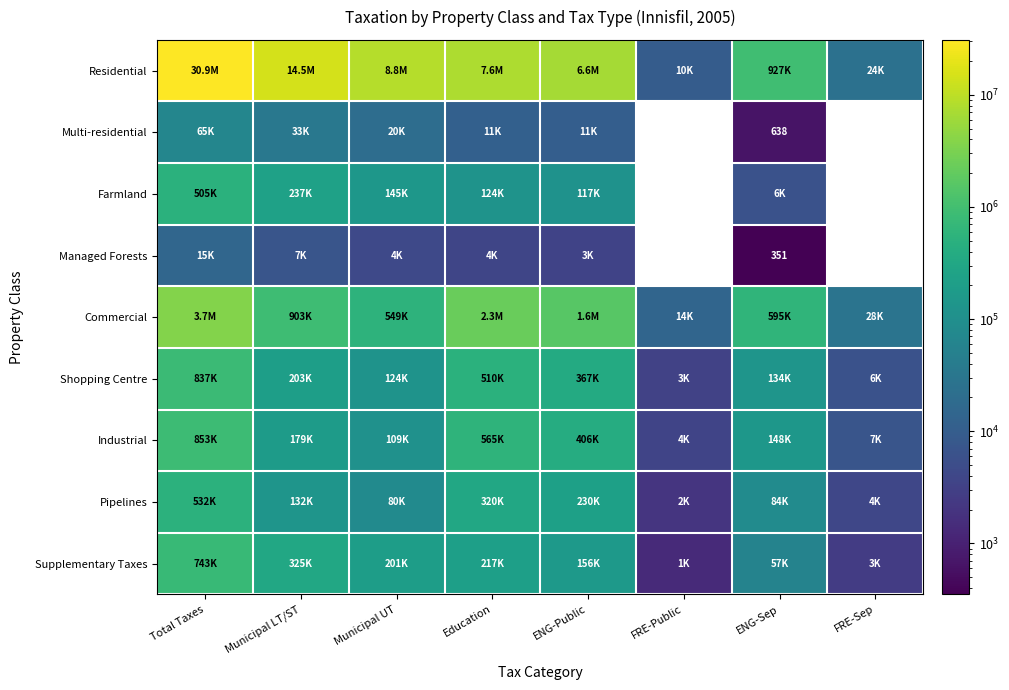

Which series changed the most between ENG-Public and FRE-Sep?

Residential